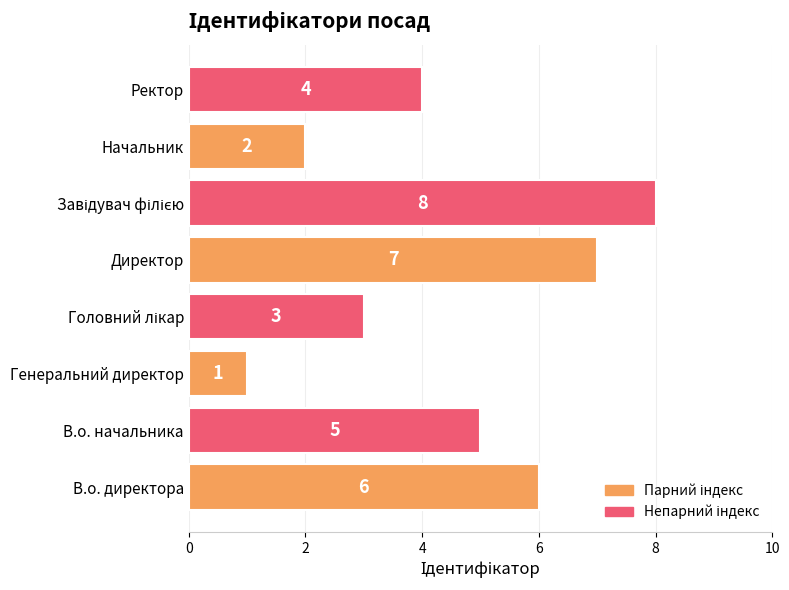

What is the greatest value displayed?

8